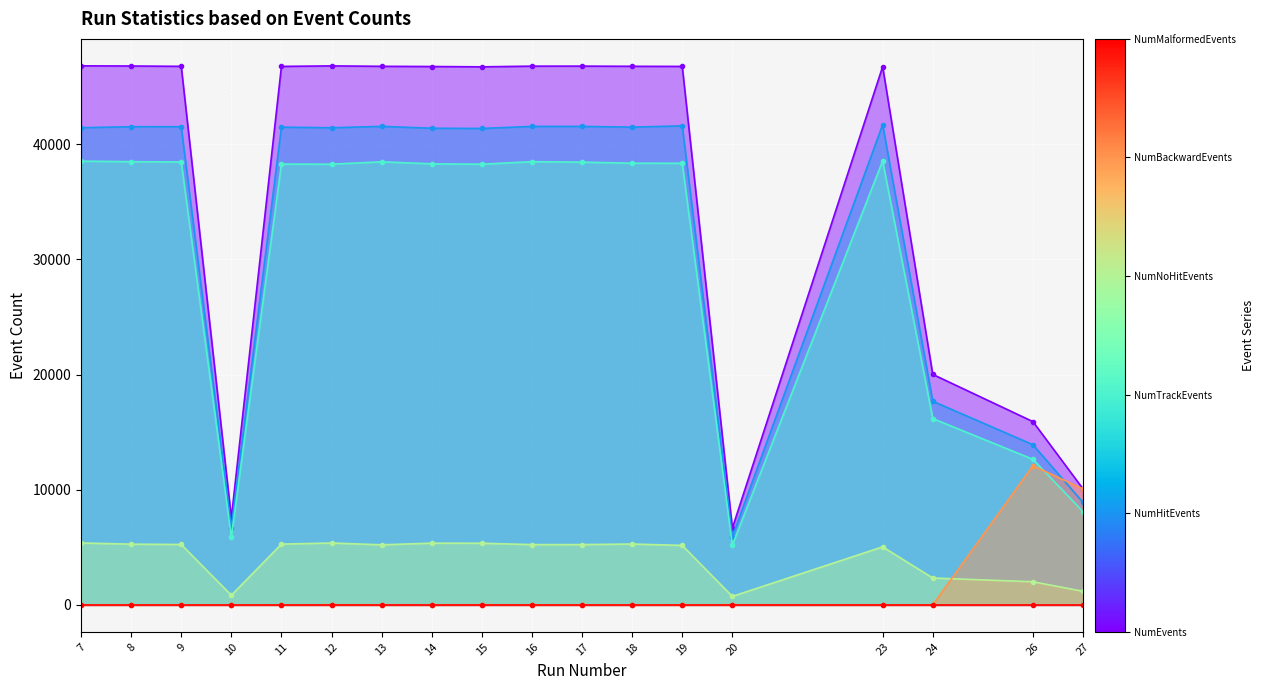

What is the value of the NumTrackEvents point at the 17th from the left?

12637